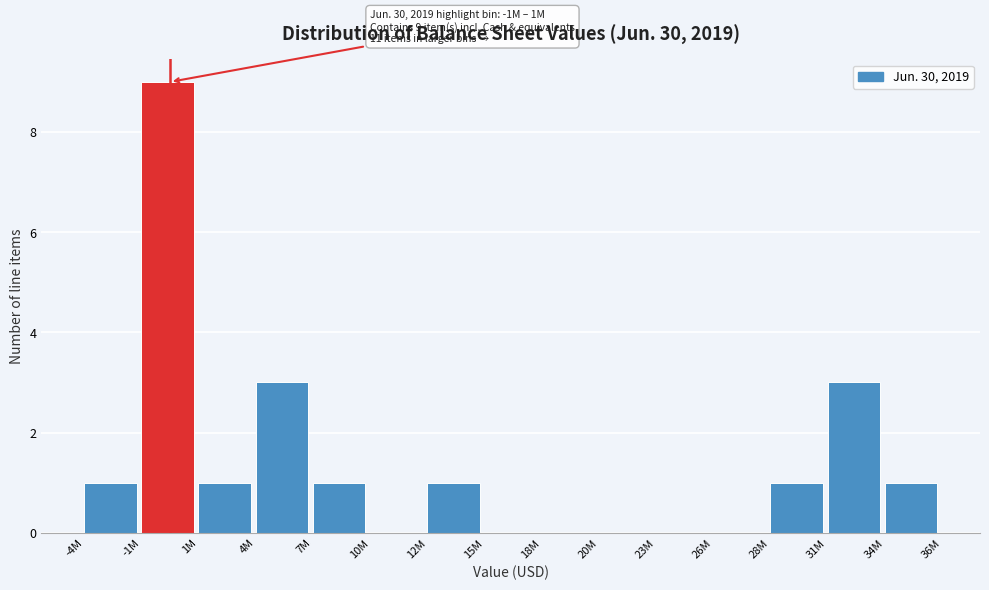

Reading left to right, transcribe all the data shown in this chart.

-4M=1	-1M=9	1M=1	4M=3	7M=1	10M=0	12M=1	15M=0	18M=0	20M=0	23M=0	26M=0	28M=1	31M=3	34M=1